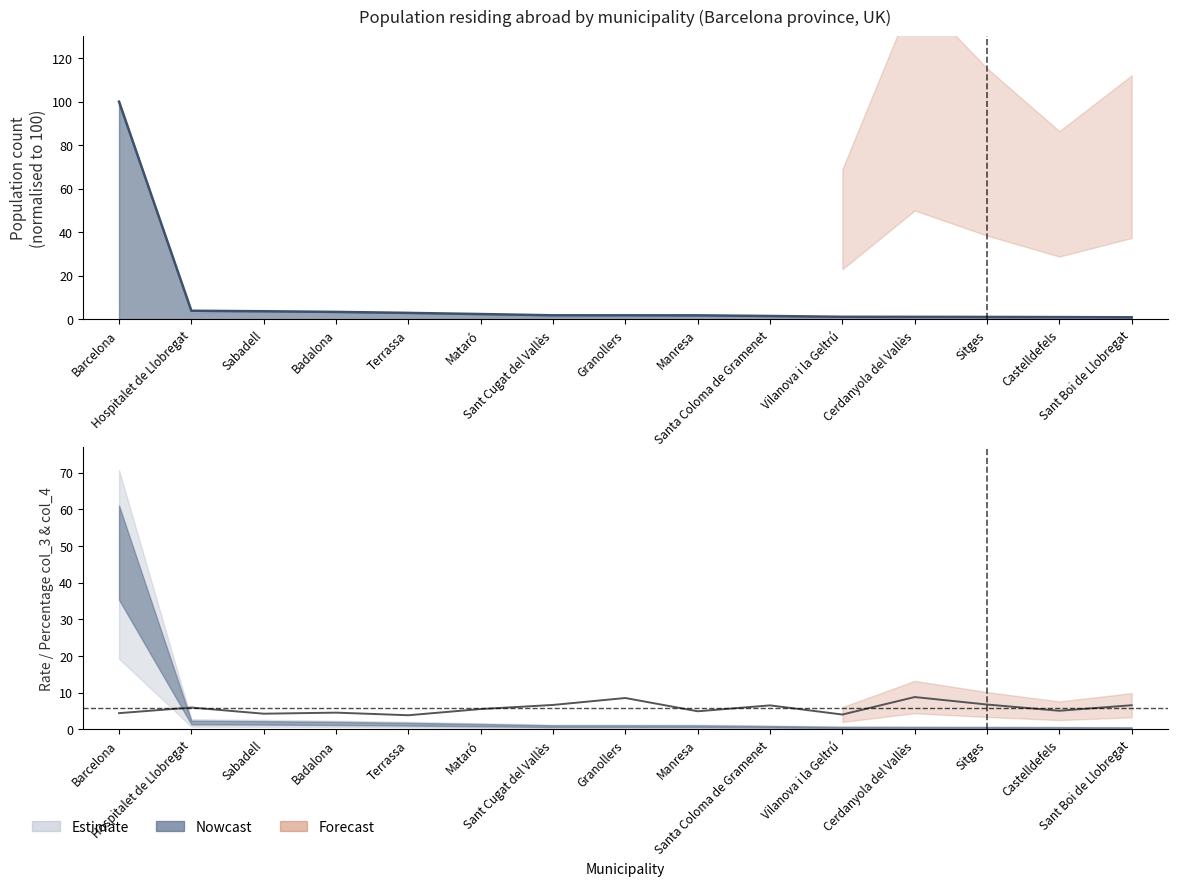

What is the sum of the values at Sant Cugat del Vallès and Santa Coloma de Gramenet?

13.2